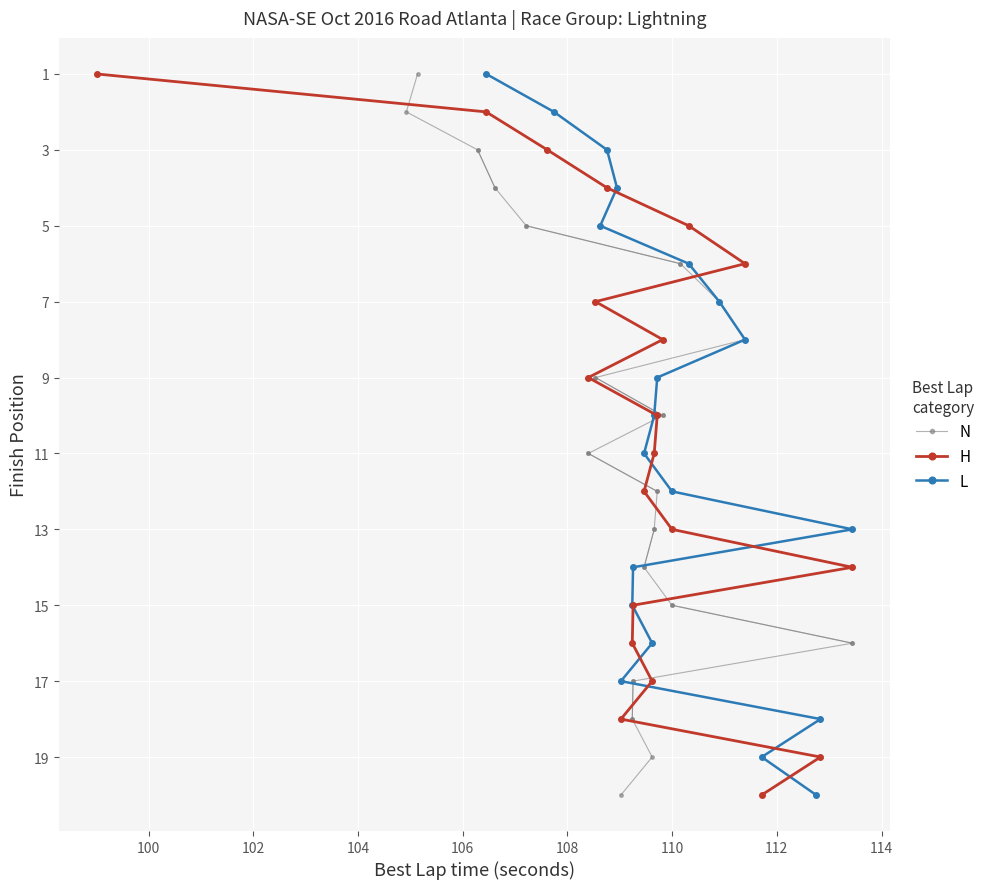

What is the minimum value for N?

104.9